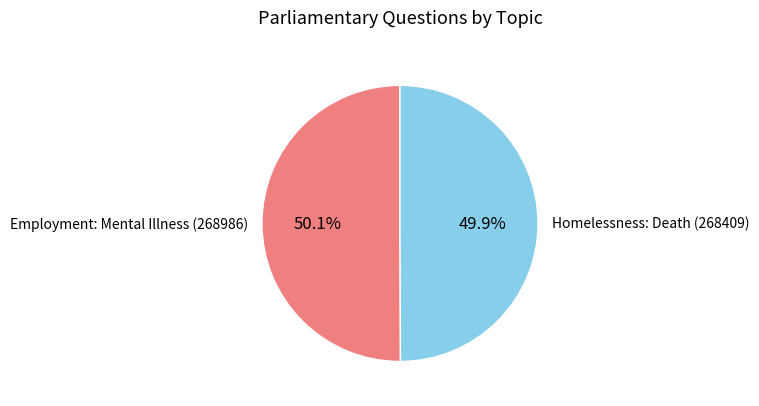

Does any single category account for the majority?

Yes